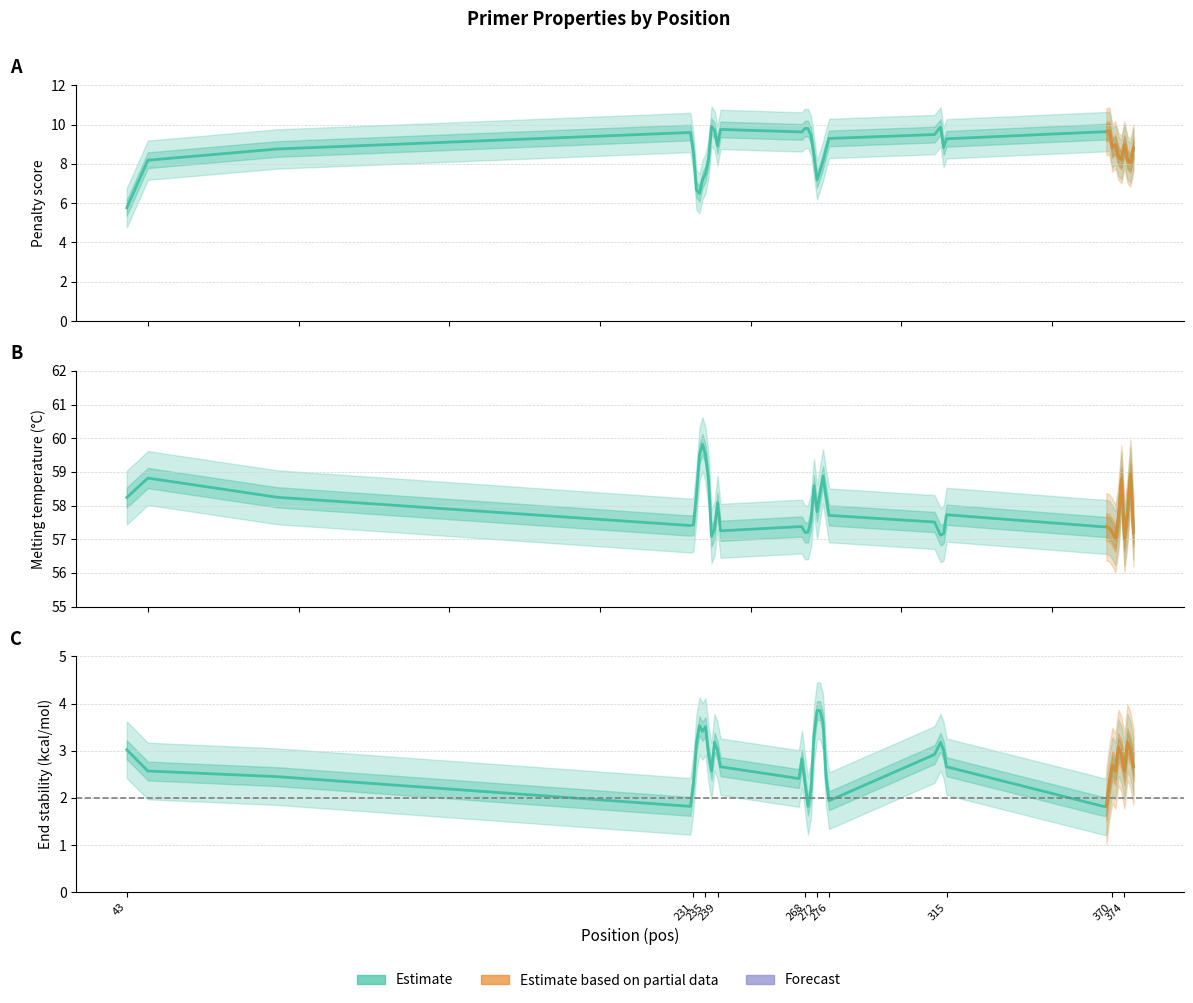

At which category is the sum across all series the highest?

274